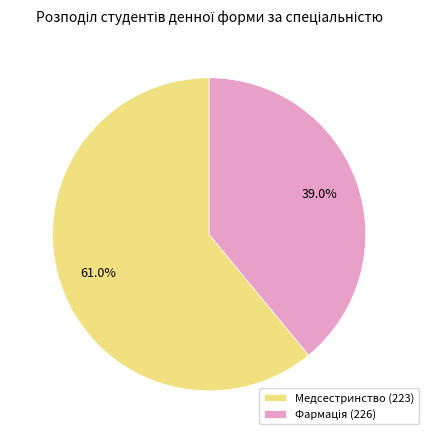

What percentage is NOT represented by Медсестринство (223)?

39.0%